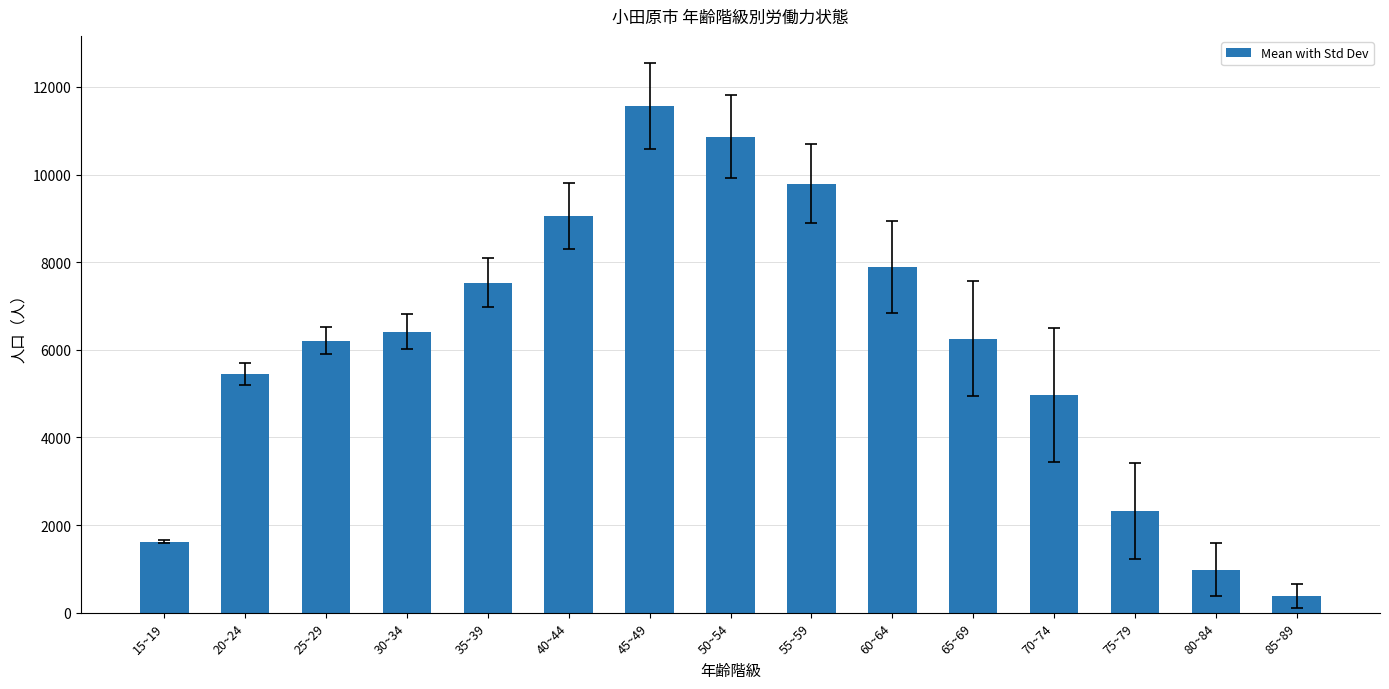

What is the smallest value displayed?

376